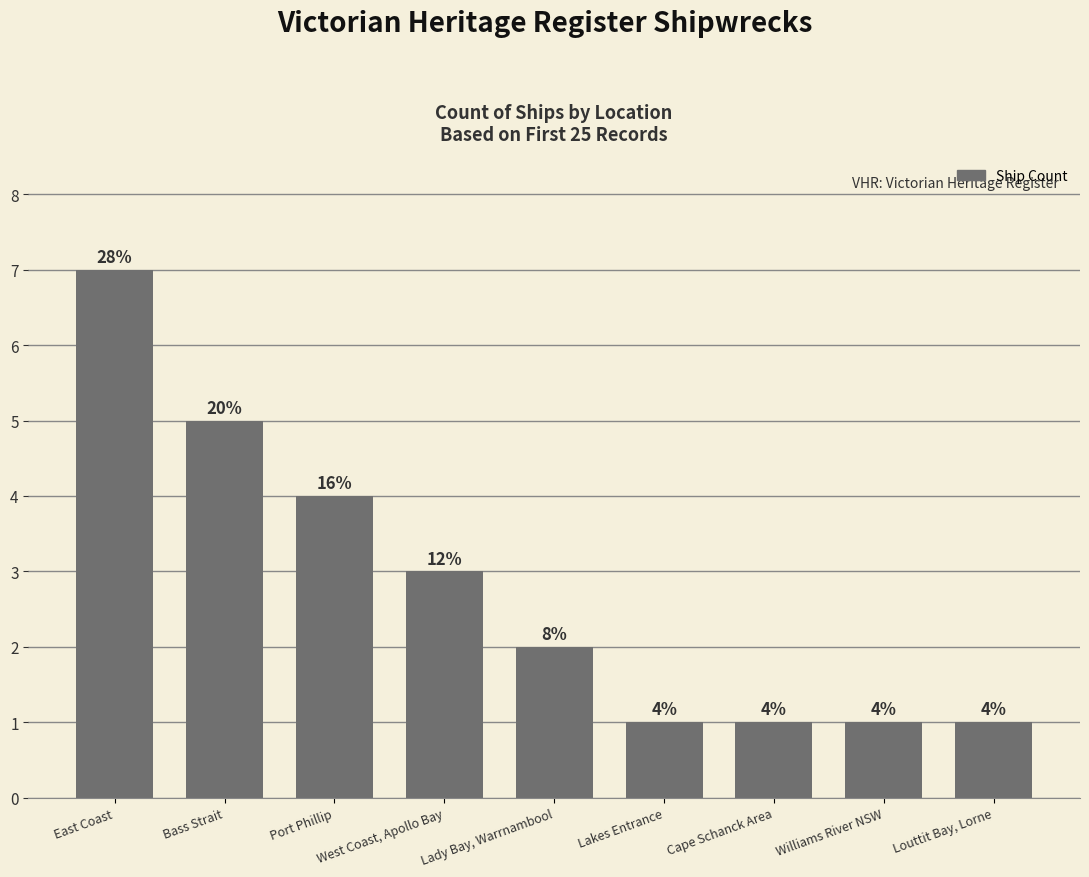

What is the label of the 7th bar from the left?

Cape Schanck Area